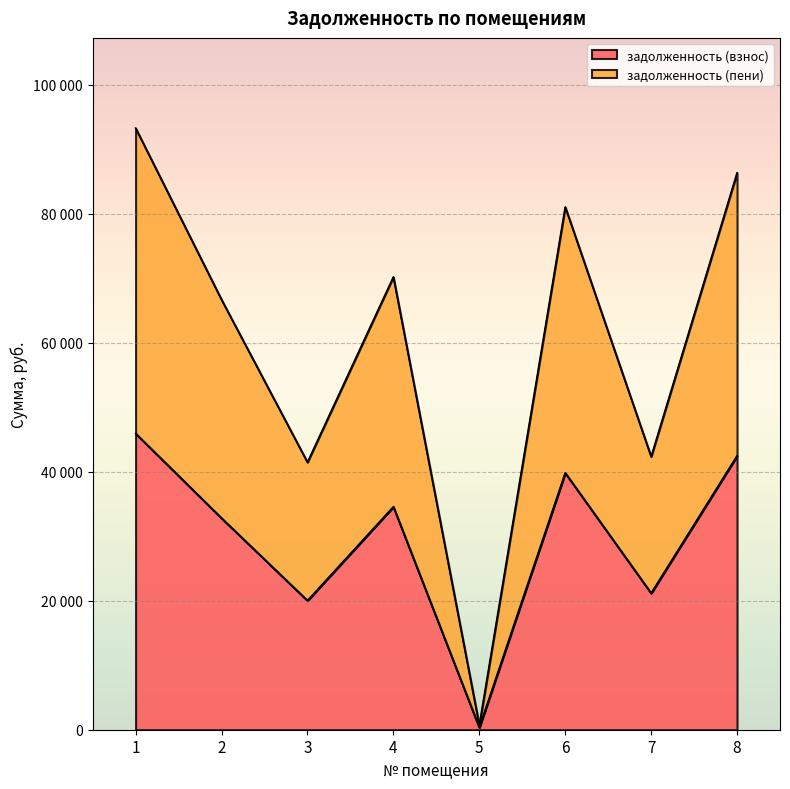

What is the lowest value of the задолженность (взнос) series?

346.6